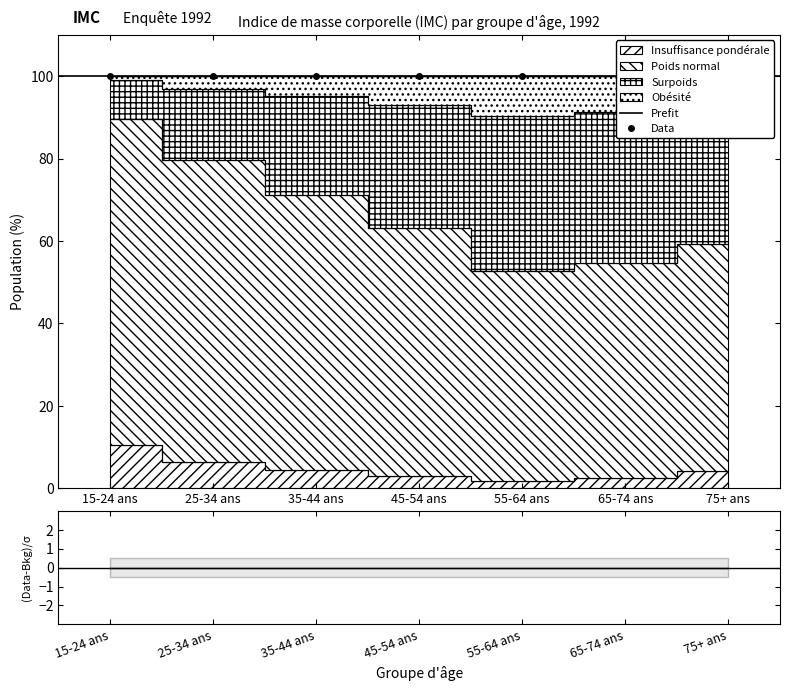

What is the approximate value of Insuffisance pondérale at 45-54 ans?

2.9